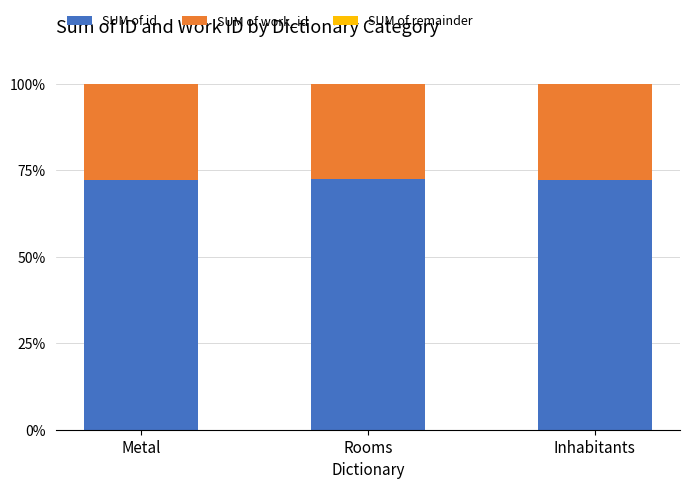

What is the maximum value for SUM of id?

72.5